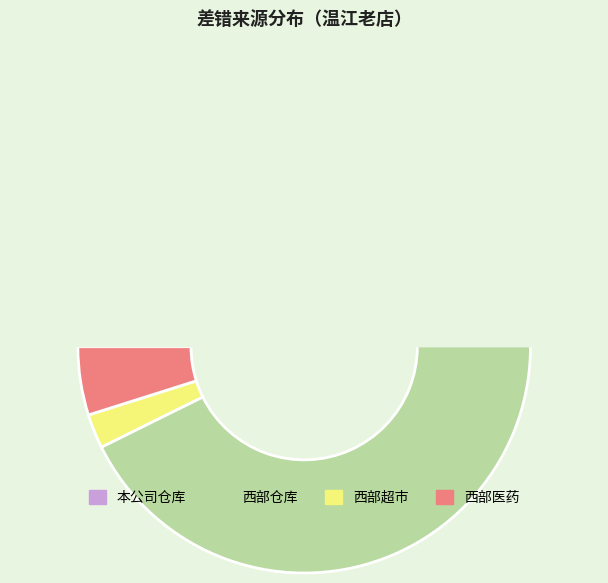

Count the number of slices in the pie.

4